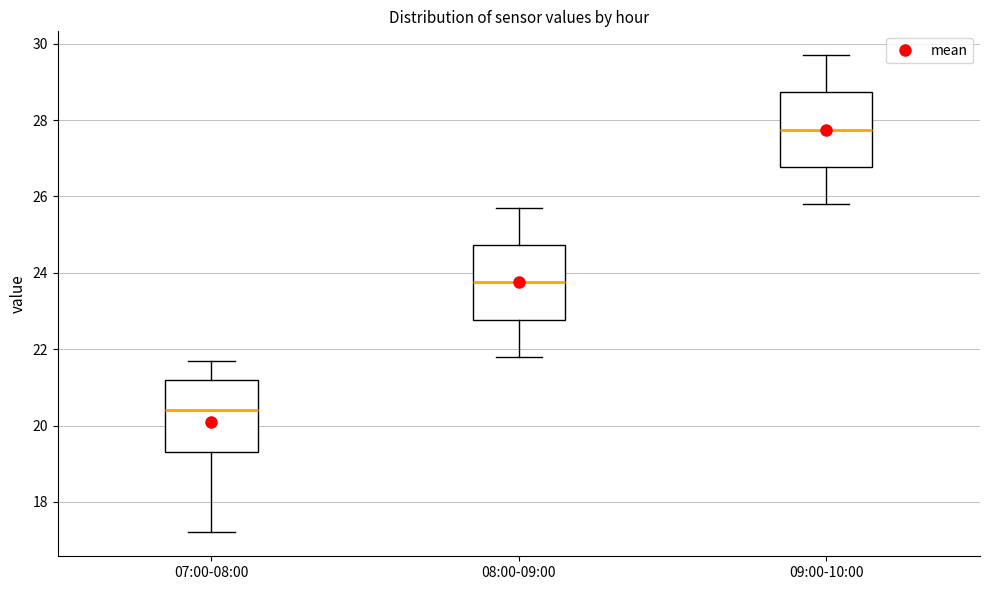

Which box's median line is the lowest?

07:00-08:00